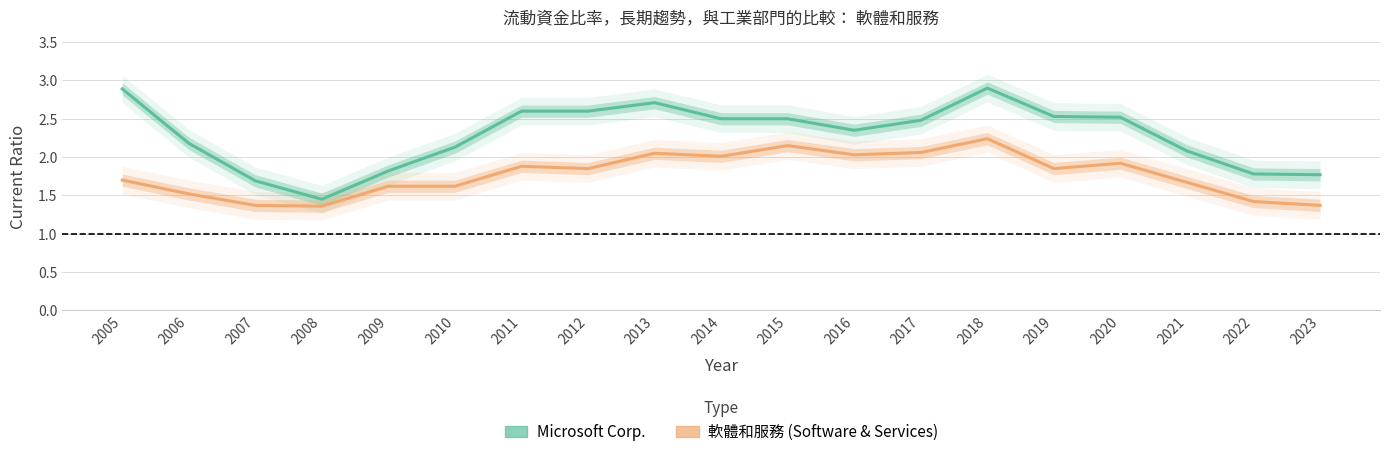

What is the value of the 軟體和服務 point at the 18th from the left?

1.4